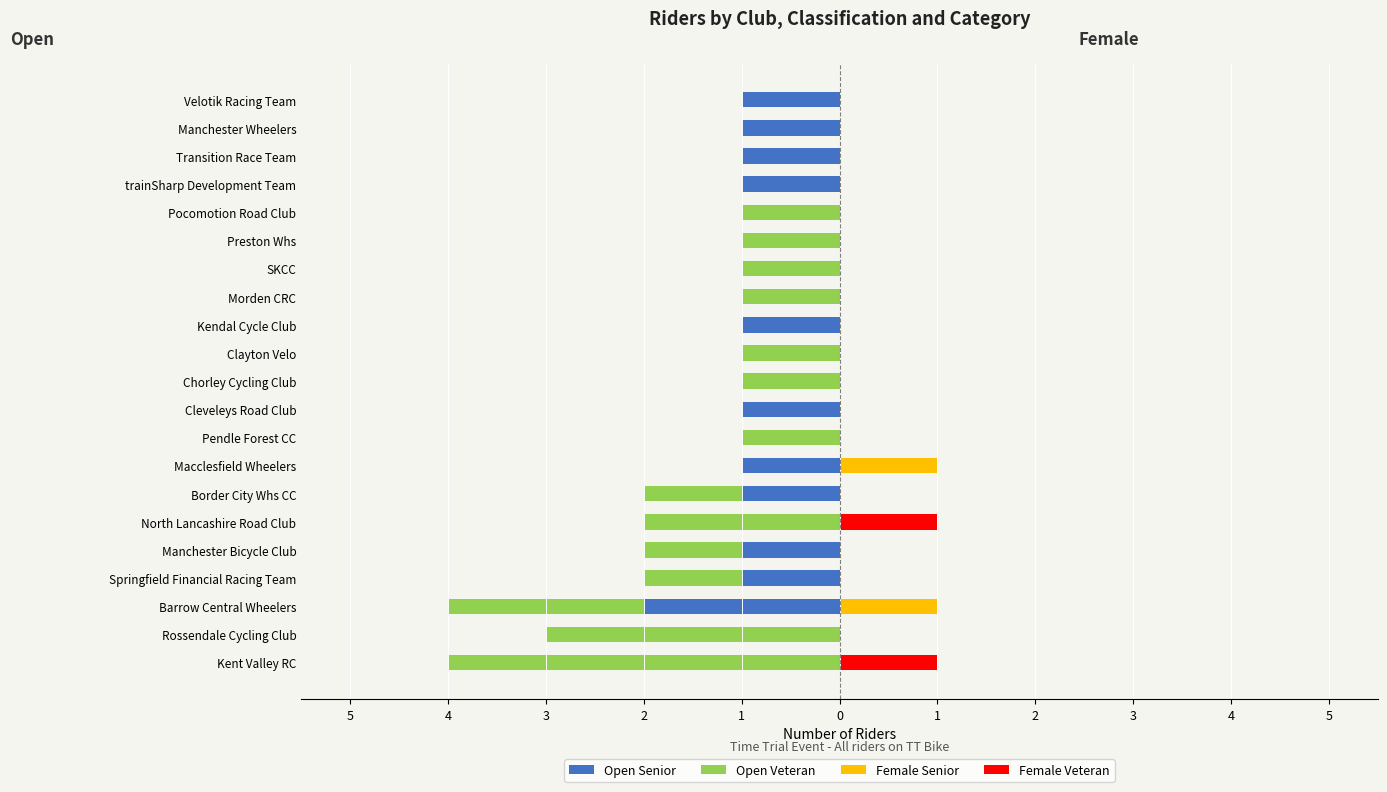

What are all the series names shown in the legend?

Open Senior, Open Veteran, Female Senior, Female Veteran